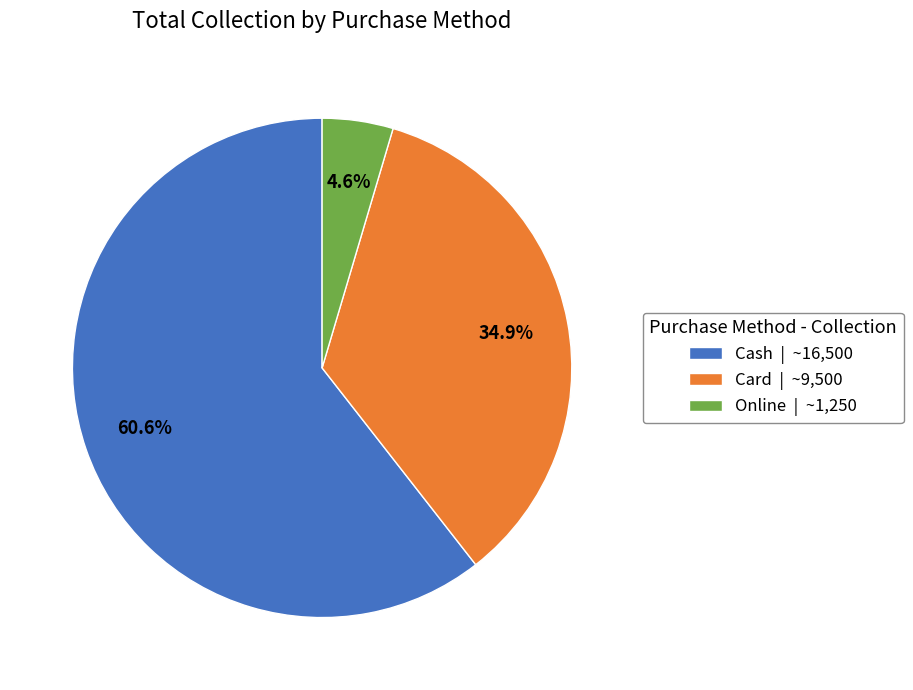

The Online slice represents 5% of the pie. True or false?

True